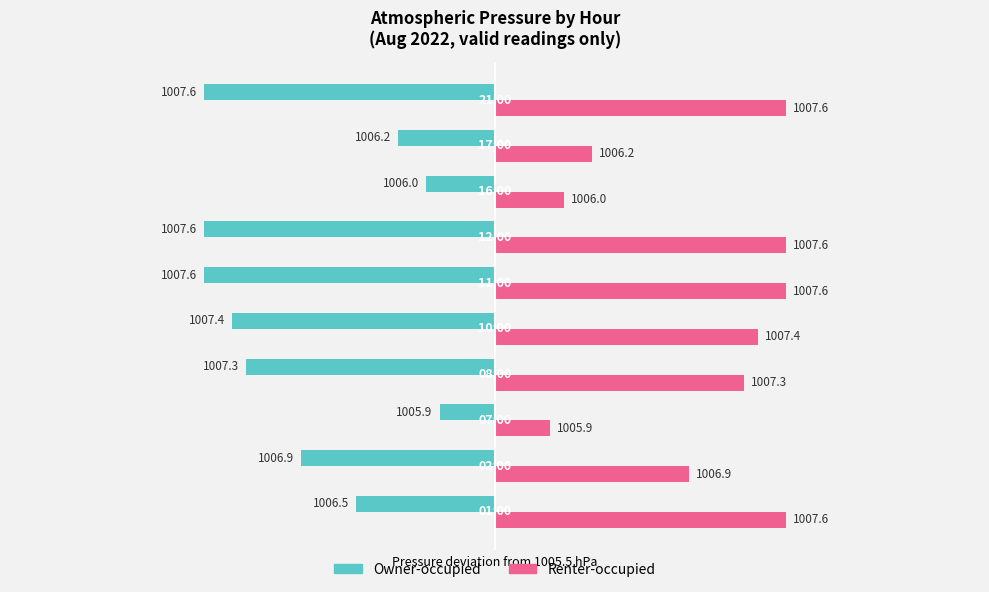

What is the difference between the maximum and minimum values in the Renter-occupied series?

1.7